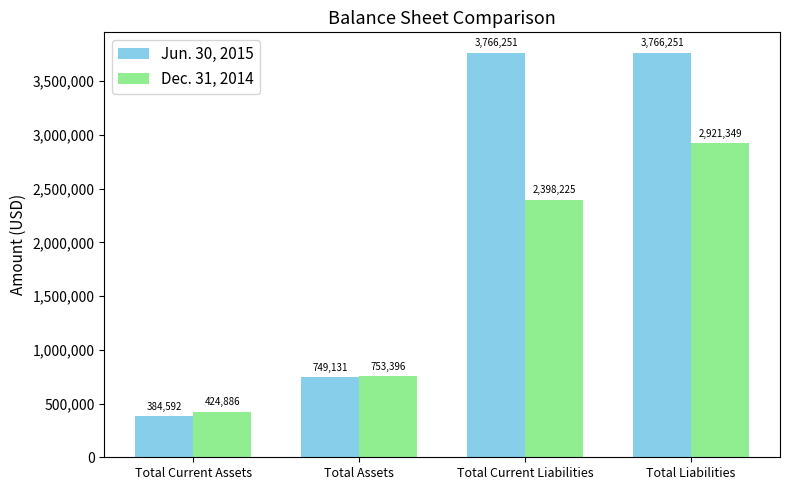

What is the value of the Jun. 30, 2015 bar at the 1st from the left?

384592